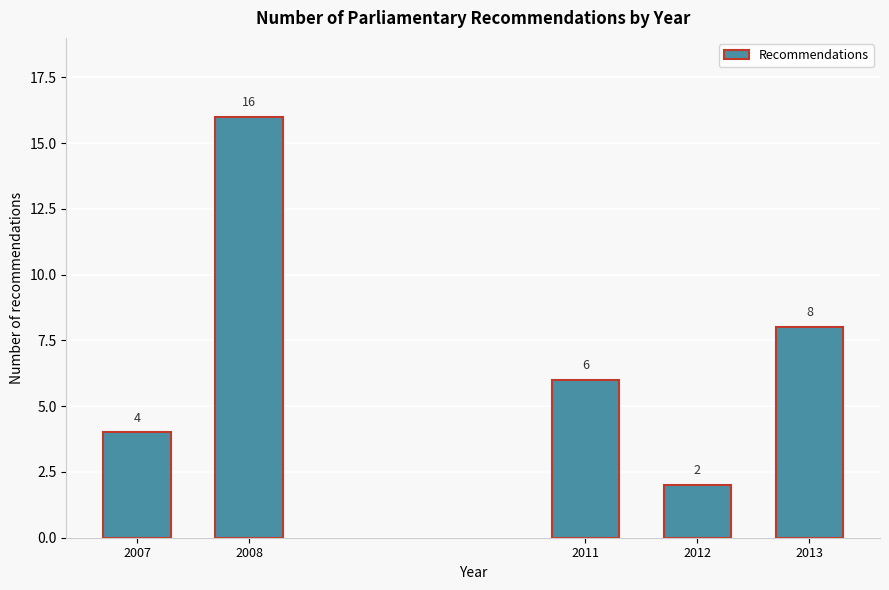

Reading right to left, transcribe all the data shown in this chart.

8	2	6	16	4